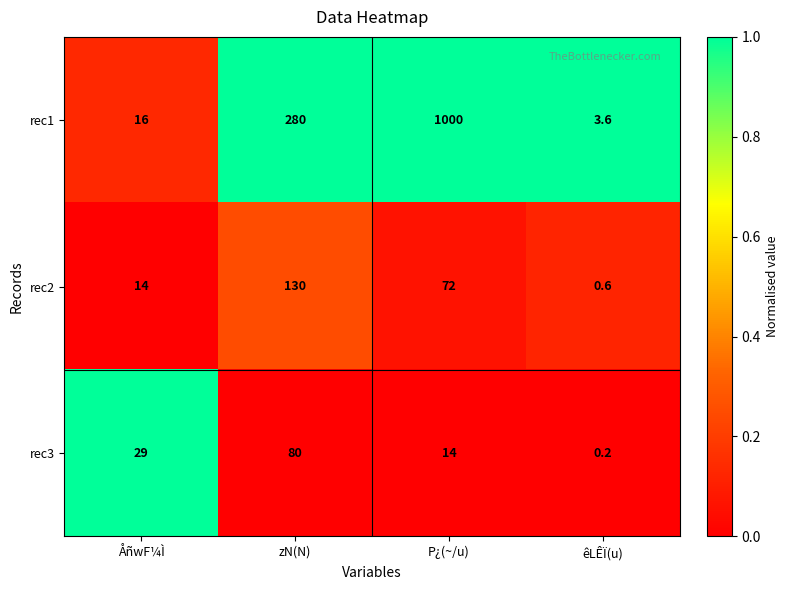

How many series are shown in this chart?

3